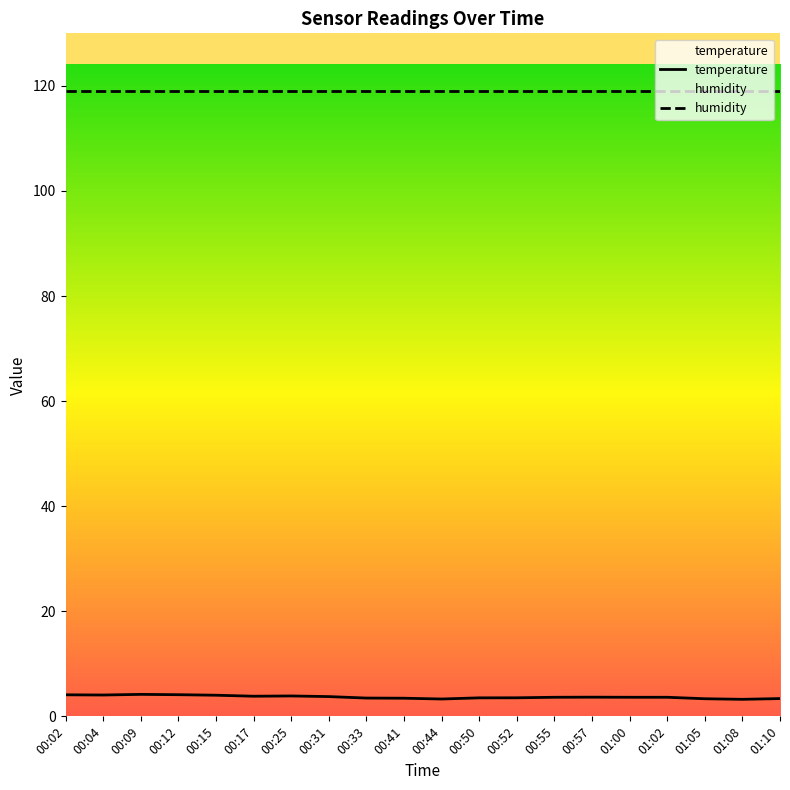

True or false: temperature and humidity intersect in this chart.

False